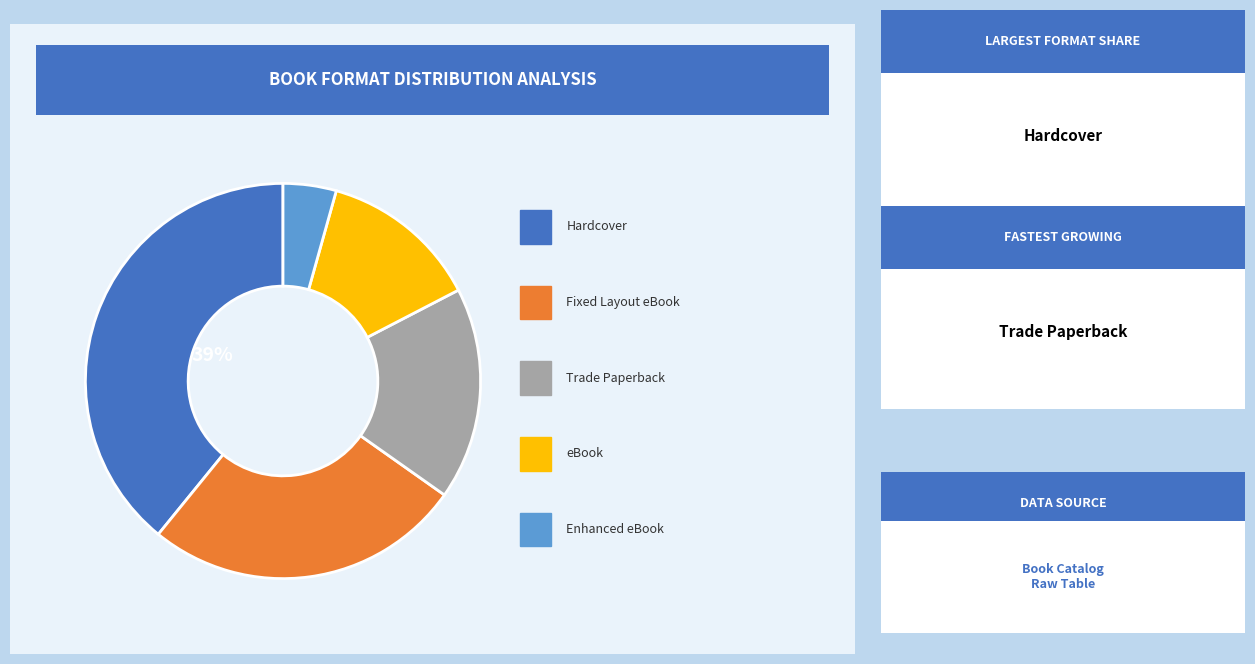

Does any single category account for the majority?

No